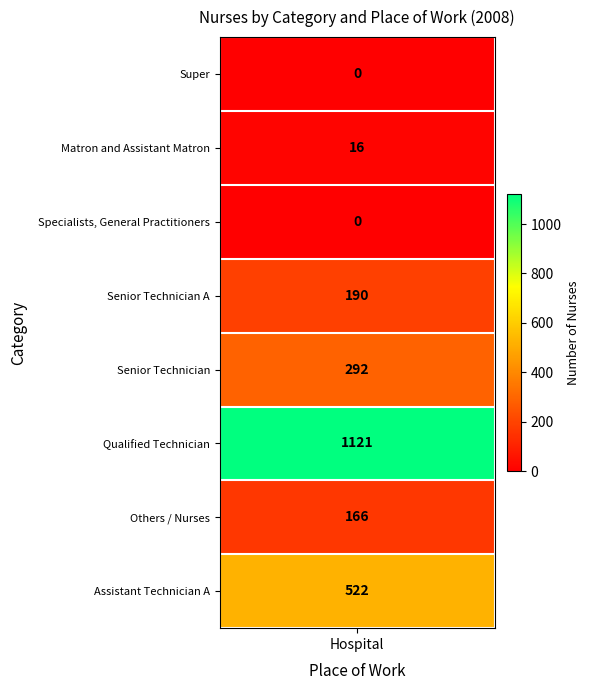

Reading left to right, extract all data points from this chart.

0	16	0	190	292	1121	166	522